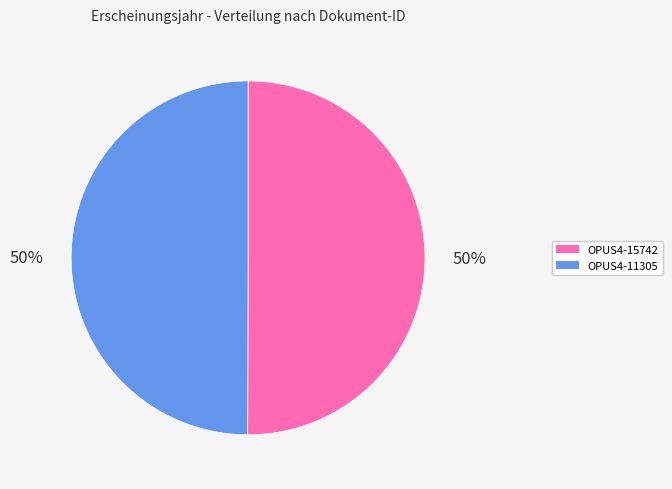

How many slices are in this pie chart?

2